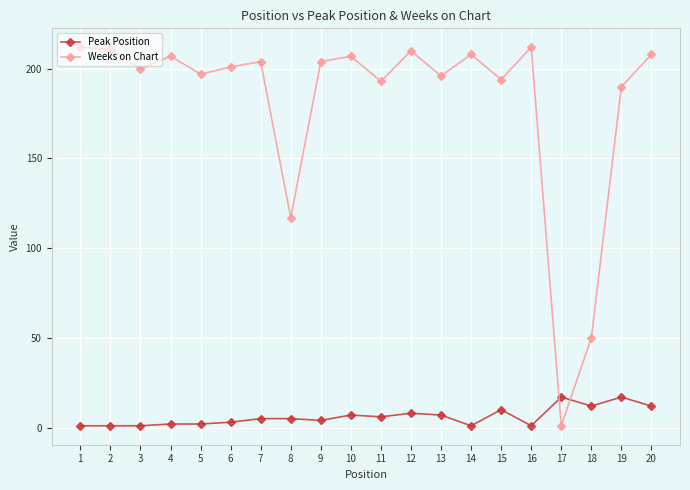

How many values in the Weeks on Chart series are below 204?

10